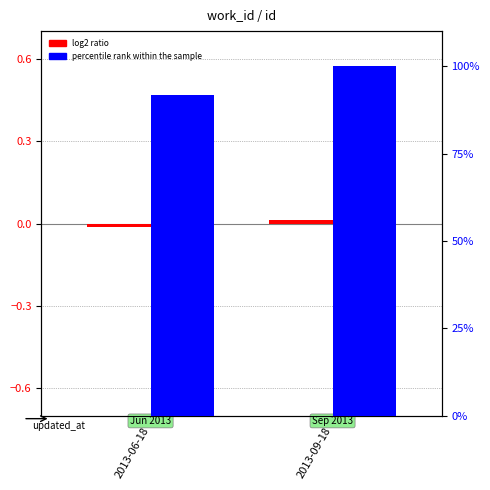

What position from the right is 2013-06-18?

2